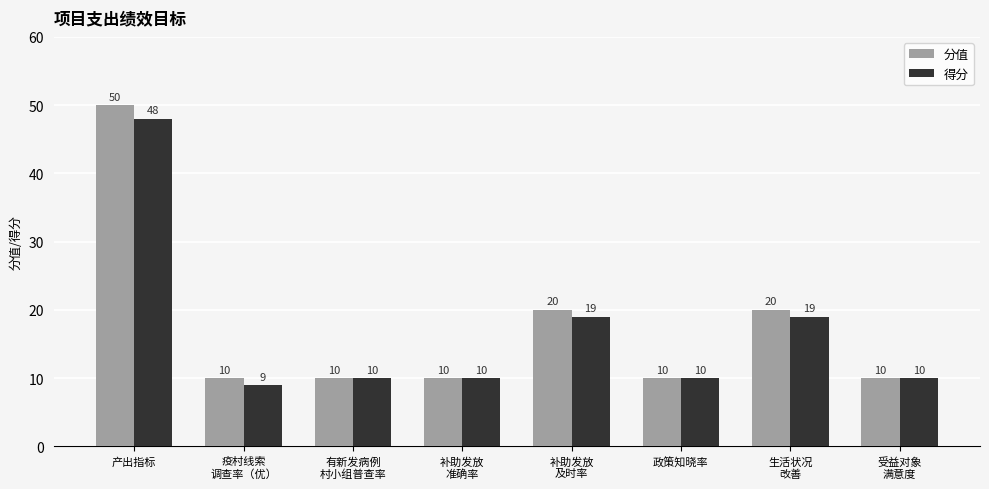

Which label corresponds to the largest value in the chart?

产出指标